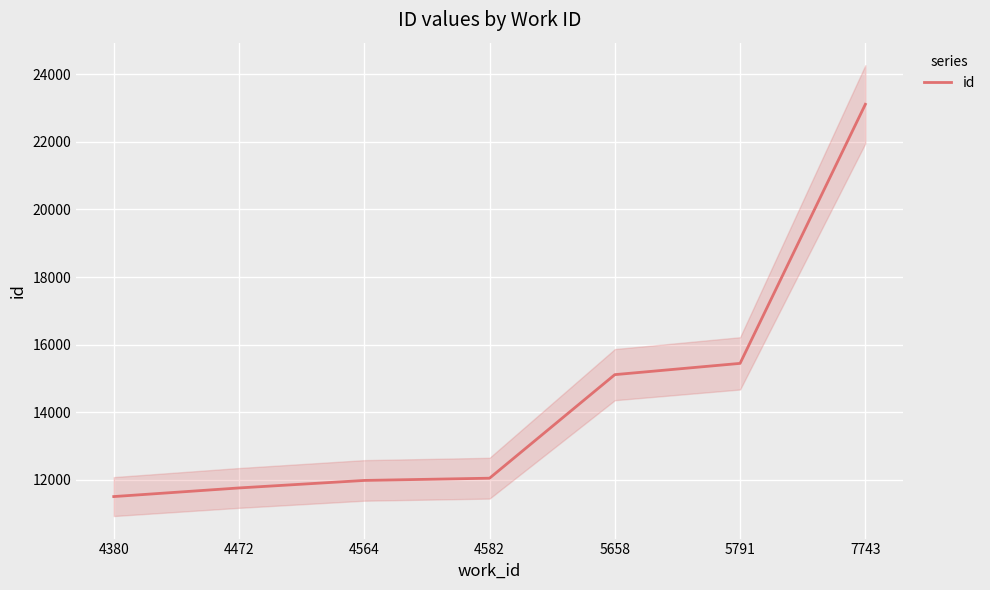

Between 4564 and 5791, which is larger?

5791